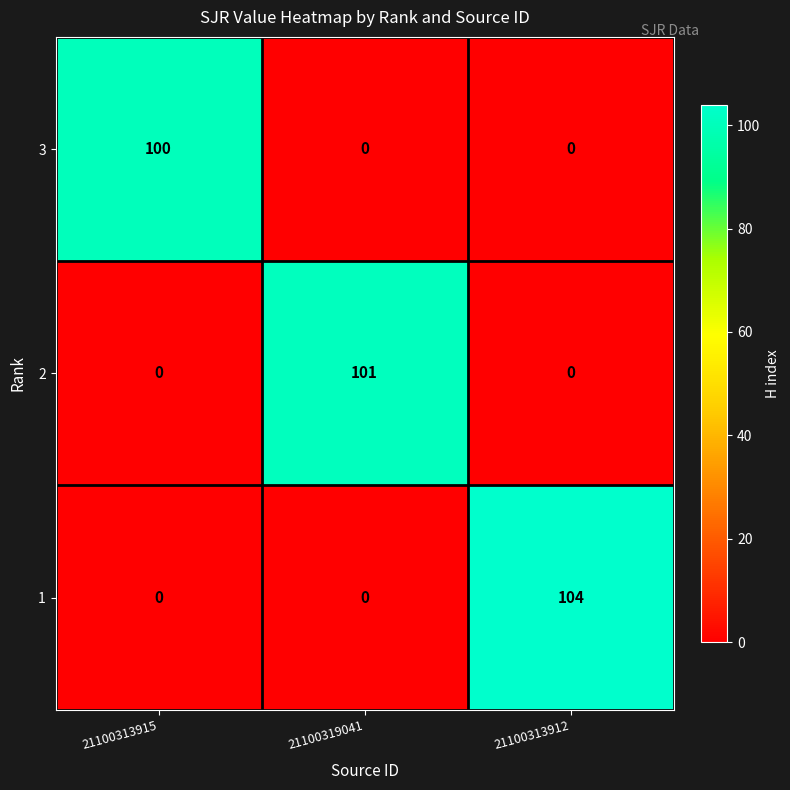

At which category is the sum across all series the highest?

21100313912